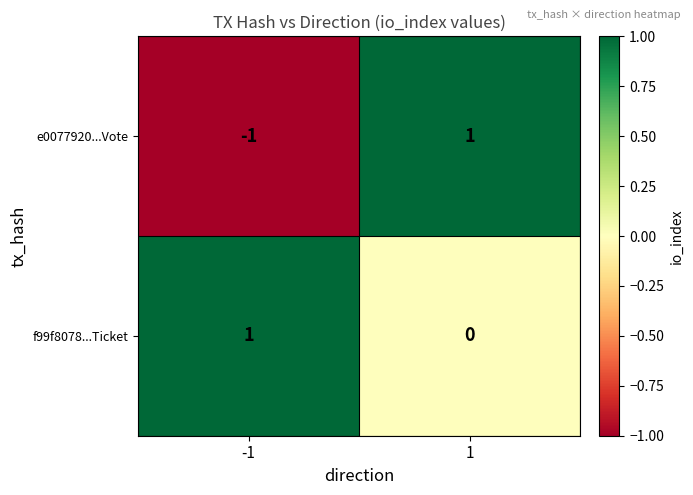

Which series has the largest range (max minus min)?

e0077920...Vote